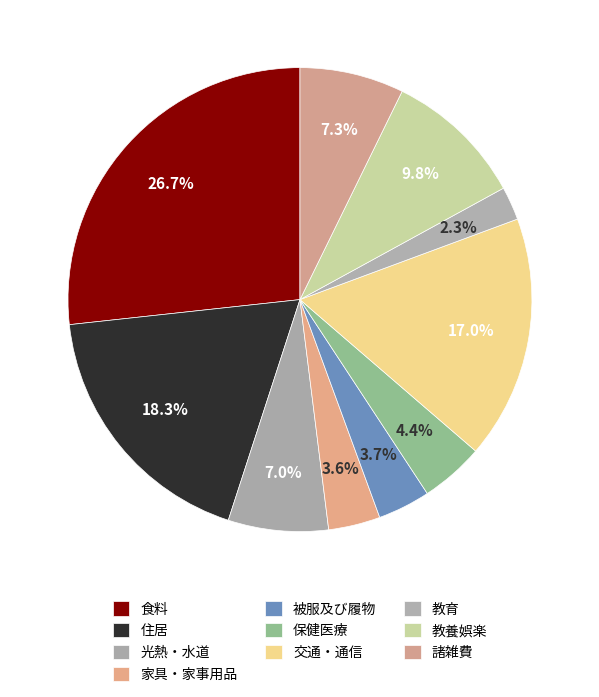

How many segments does this pie chart have?

10